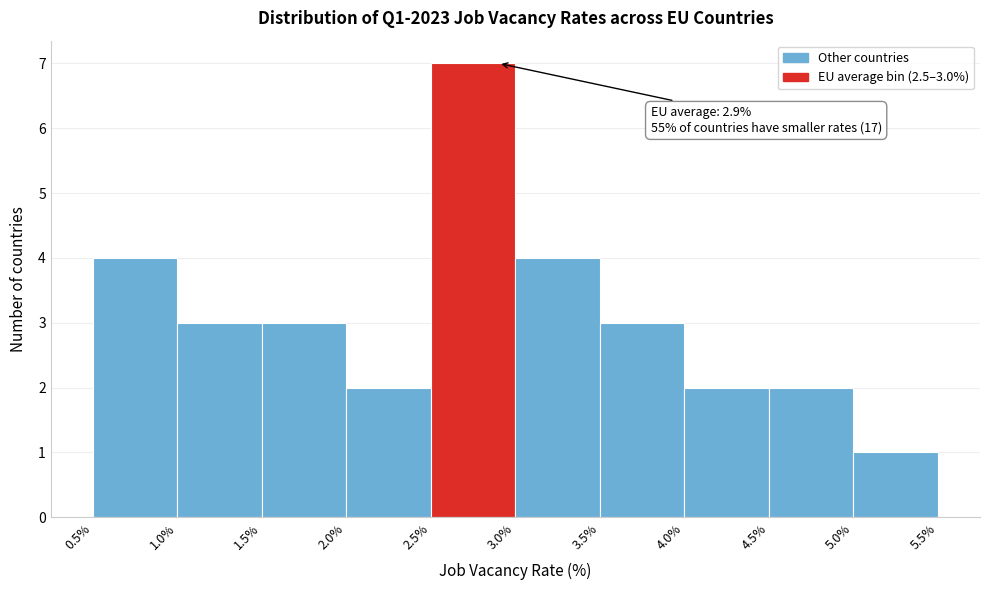

Which range on the x-axis has the tallest bar?

2.5% to 3.0%